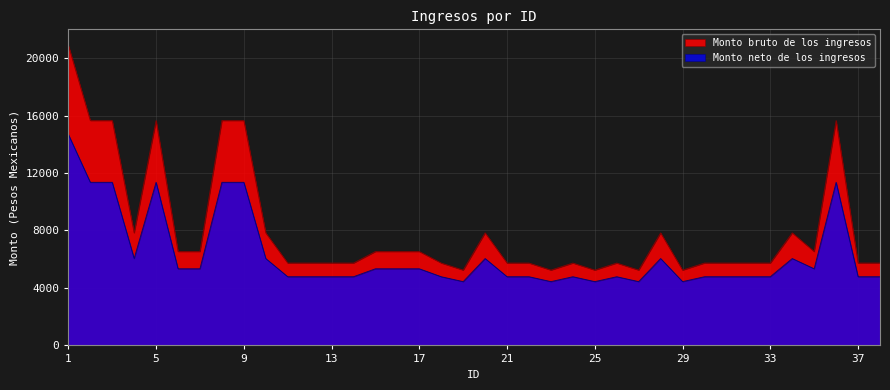

What is the difference between the highest and lowest values at 26?

952.7